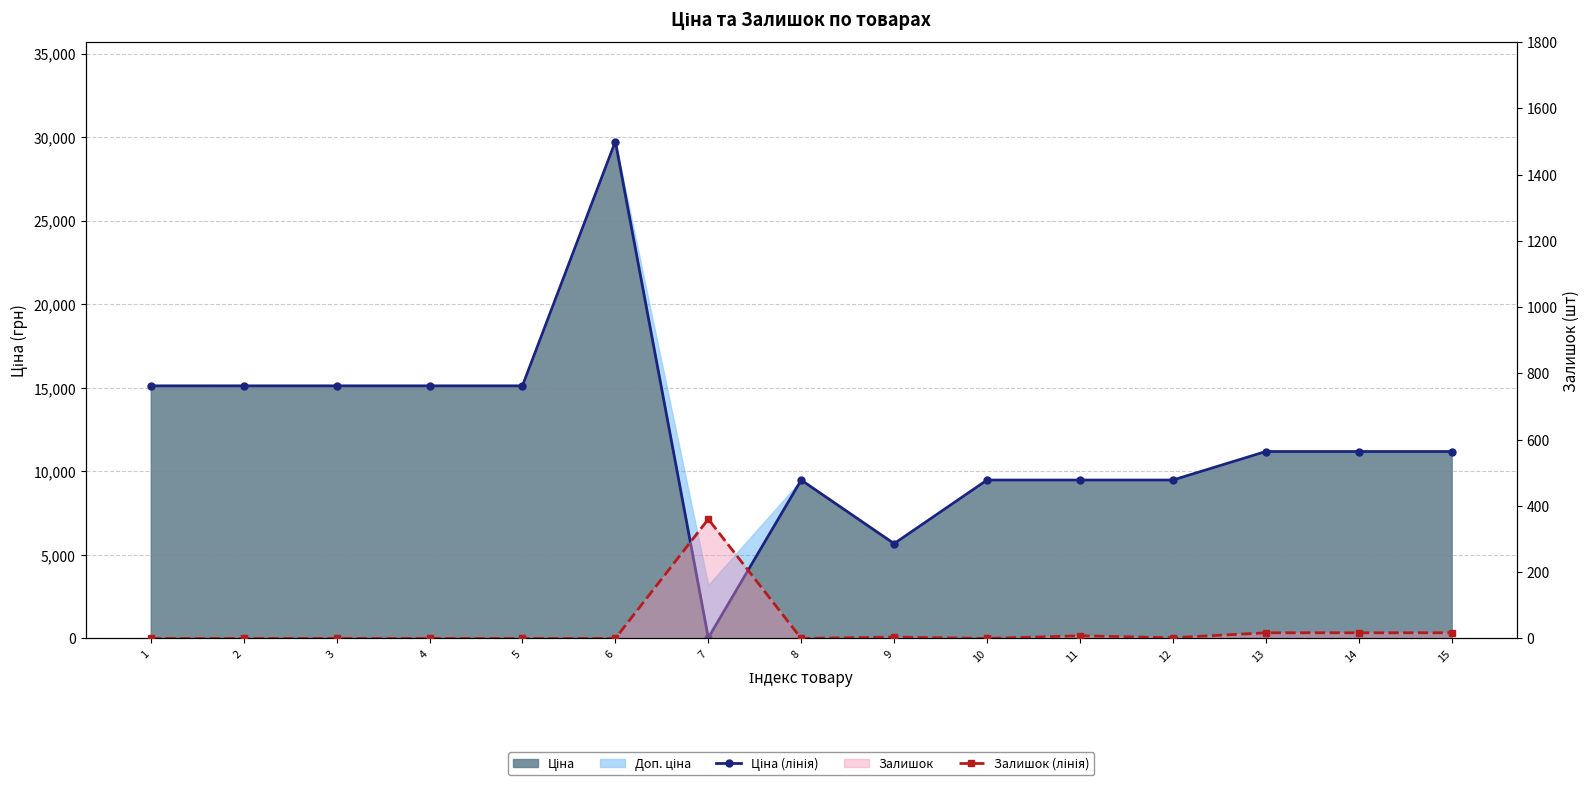

At 4, list the series in order from largest to smallest.

Ціна (лінія), Залишок (лінія)